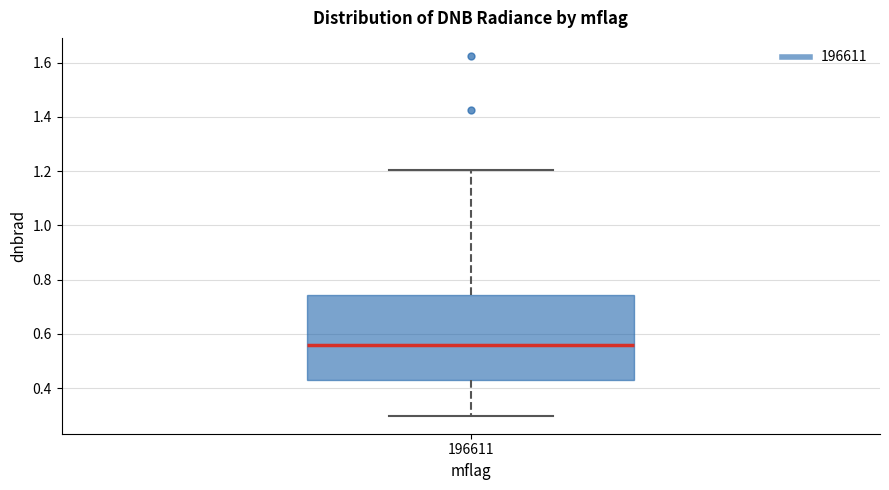

Where is the upper edge of the box at x = 196611 on the y-axis? The values are not printed on the chart, so give them approximately, as read against the axis.

0.74